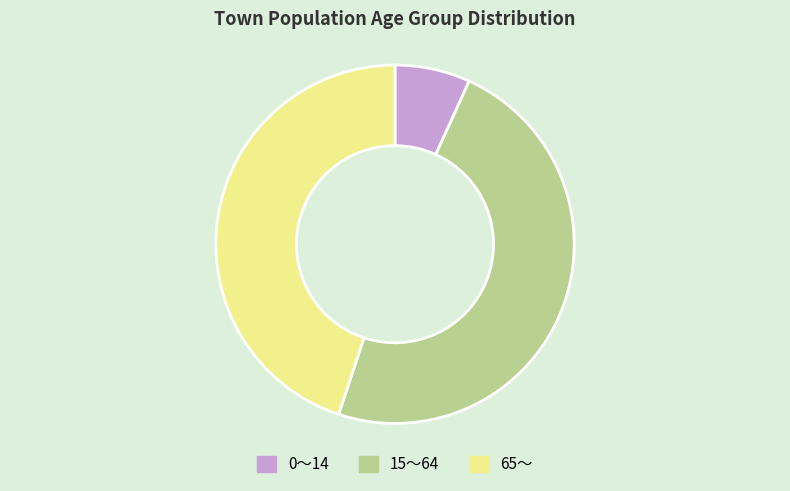

Which slice is the smallest?

0～14